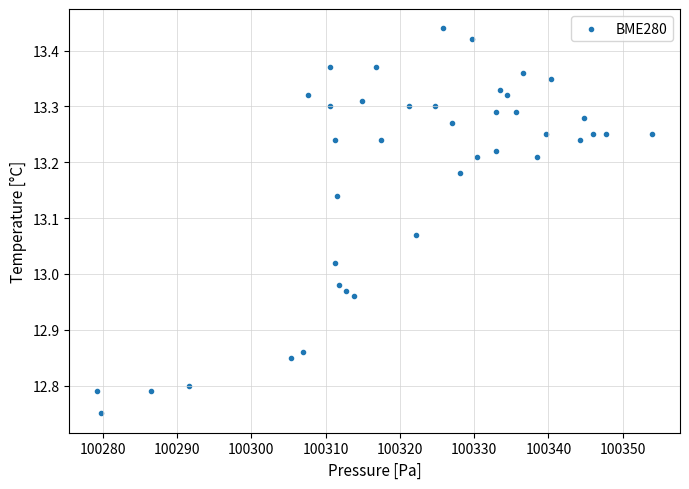

What is the range of X values (max minus min)?

74.7